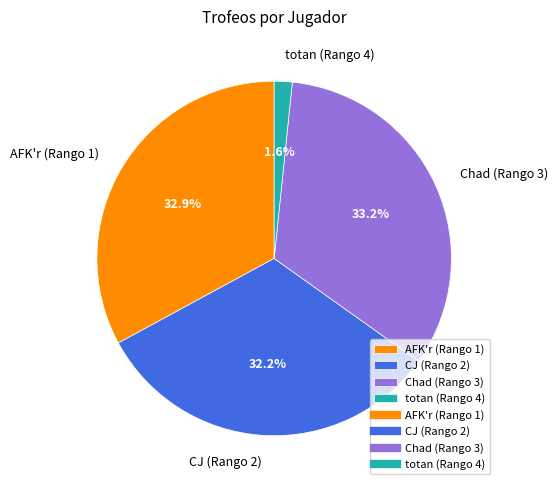

Is there any slice that represents more than half of the pie?

No